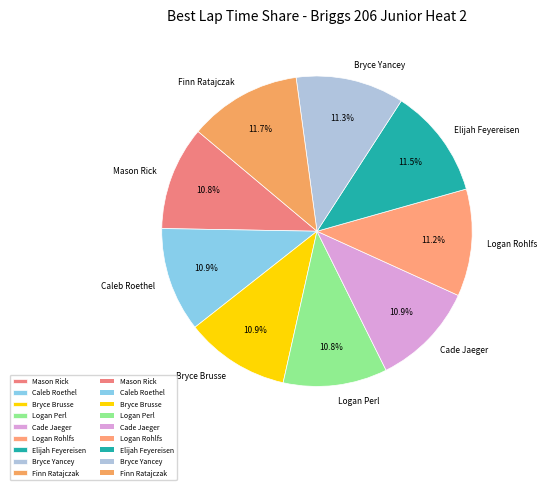

What portion of the pie excludes Mason Rick?

89.2%